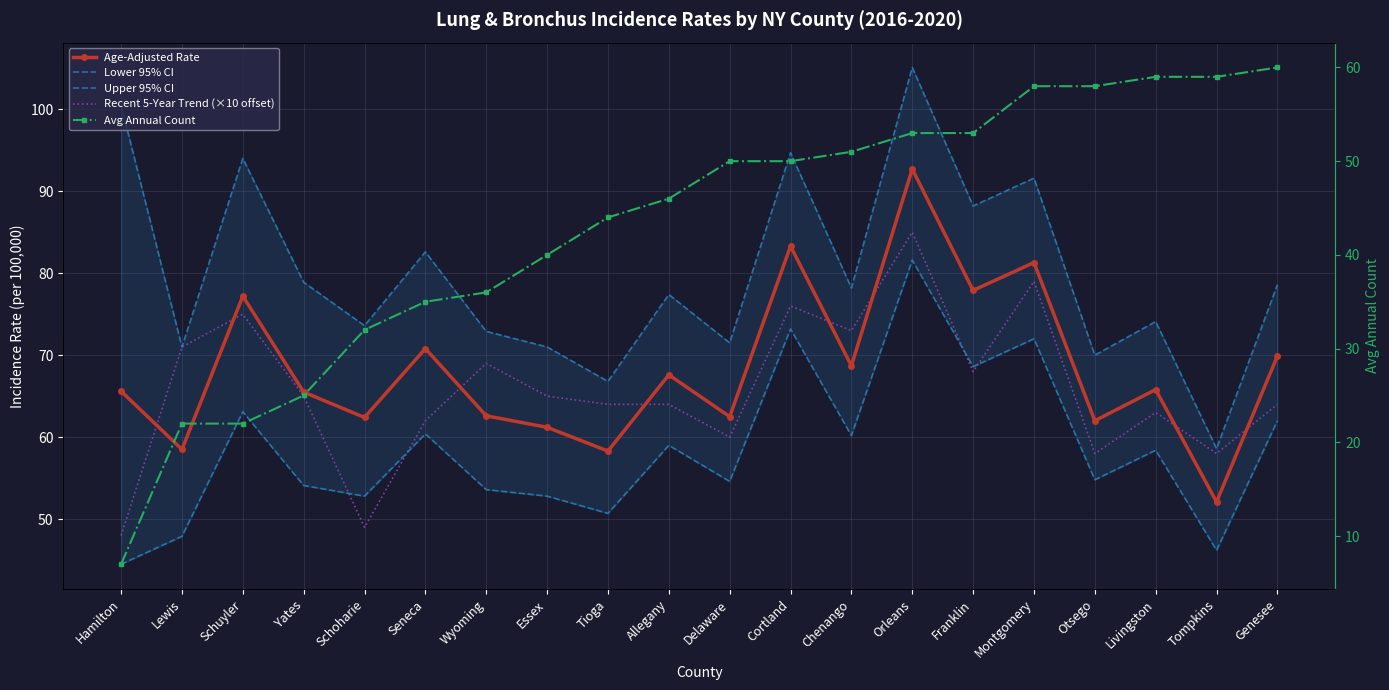

True or false: Recent 5-Year Trend (×10 offset) has a value of 17.2 at Hamilton.

False